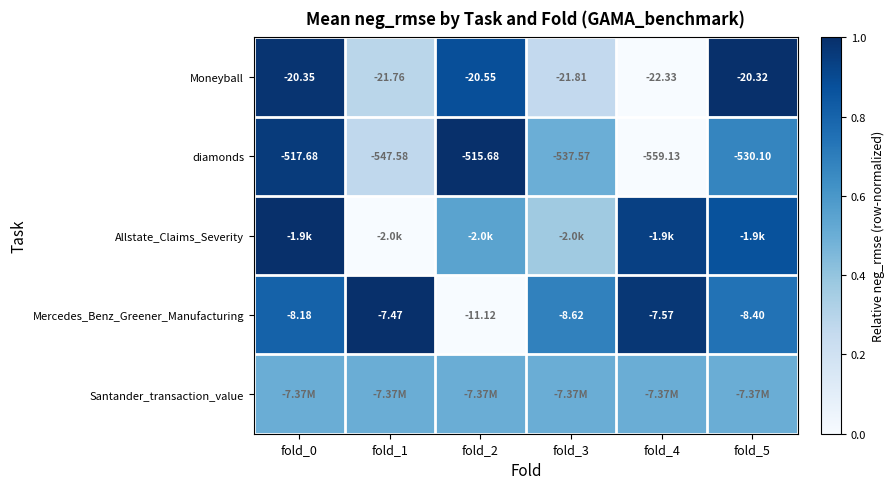

Is the value of diamonds at fold_0 greater than the value of Moneyball at fold_3?

No